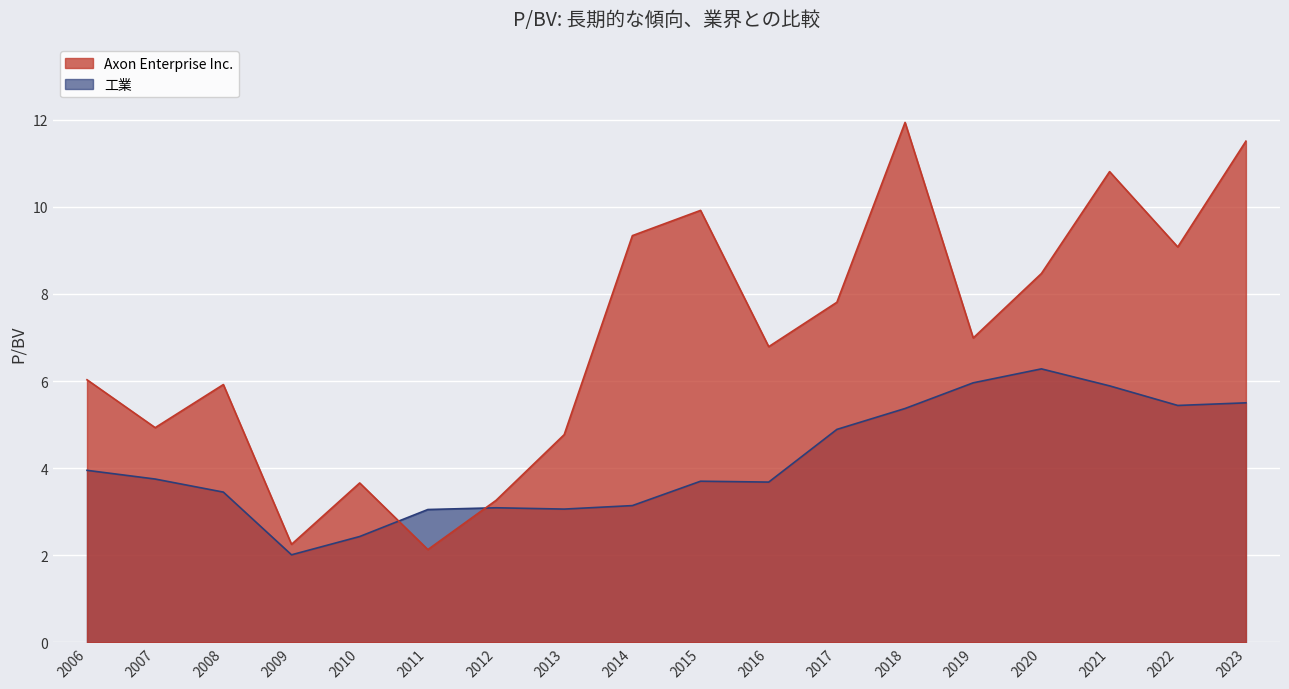

Count the number of data series in this chart.

2